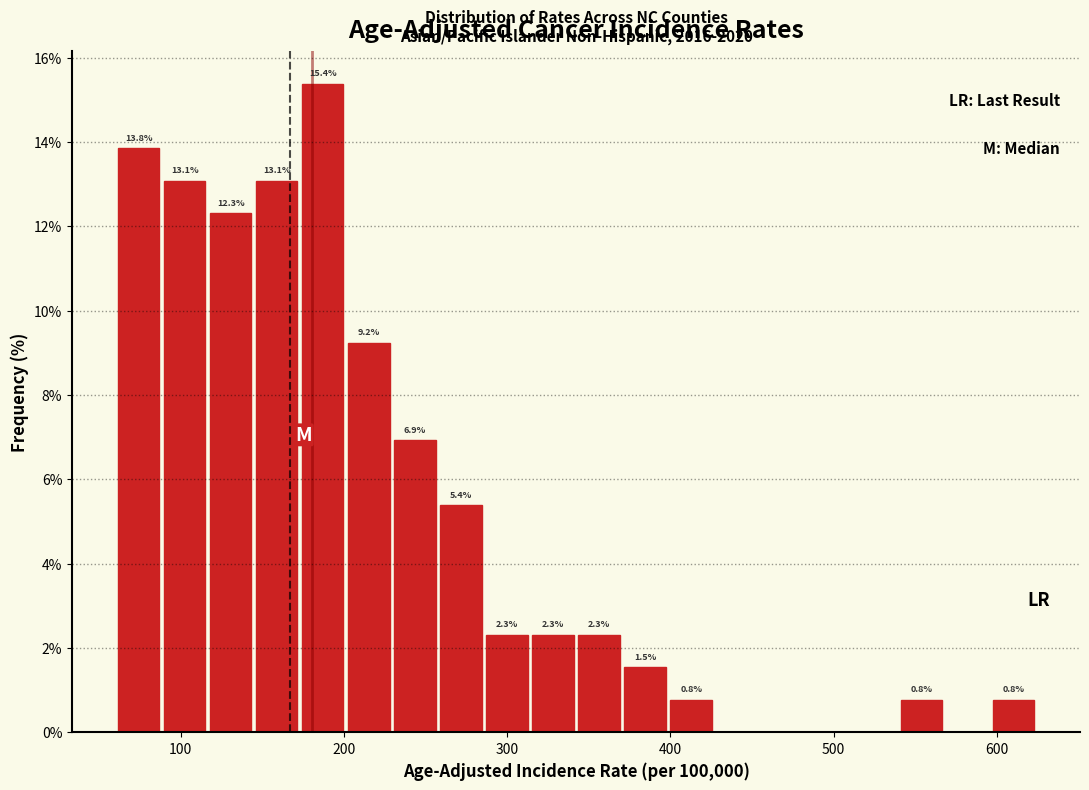

Around what value on the x-axis is the tallest bar? Give the approximate position of its centre, as read against the axis.

190